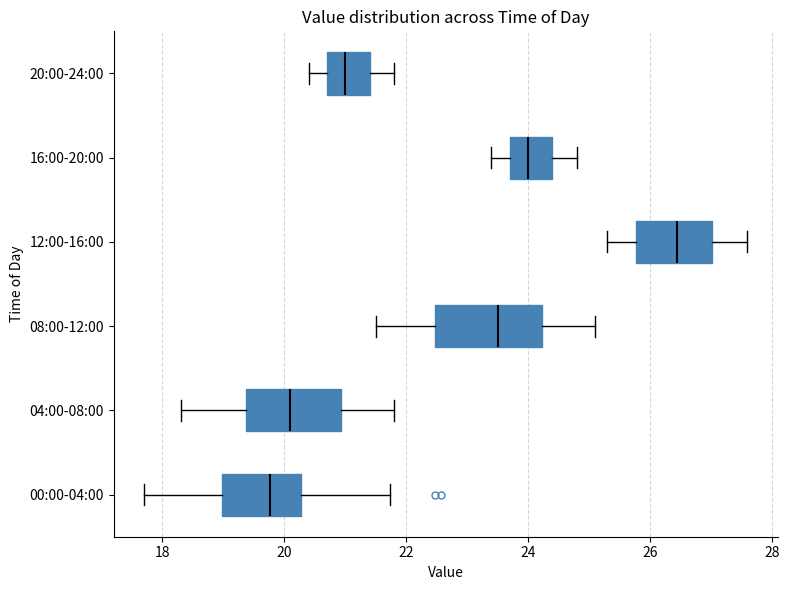

Reading bottom to top, transcribe this box plot: for each box, give where its median line is, the range the box spans, and where its two whiskers end, as read against the x-axis. The values are not printed on the chart, so give them approximately, as read against the axis.

00:00-04:00: median 19.8, box 19.0 to 20.2, whiskers 17.8 to 21.8
04:00-08:00: median 20.2, box 19.4 to 21.0, whiskers 18.4 to 21.8
08:00-12:00: median 23.6, box 22.4 to 24.2, whiskers 21.6 to 25.2
12:00-16:00: median 26.4, box 25.8 to 27.0, whiskers 25.4 to 27.6
16:00-20:00: median 24.0, box 23.8 to 24.4, whiskers 23.4 to 24.8
20:00-24:00: median 21.0, box 20.8 to 21.4, whiskers 20.4 to 21.8